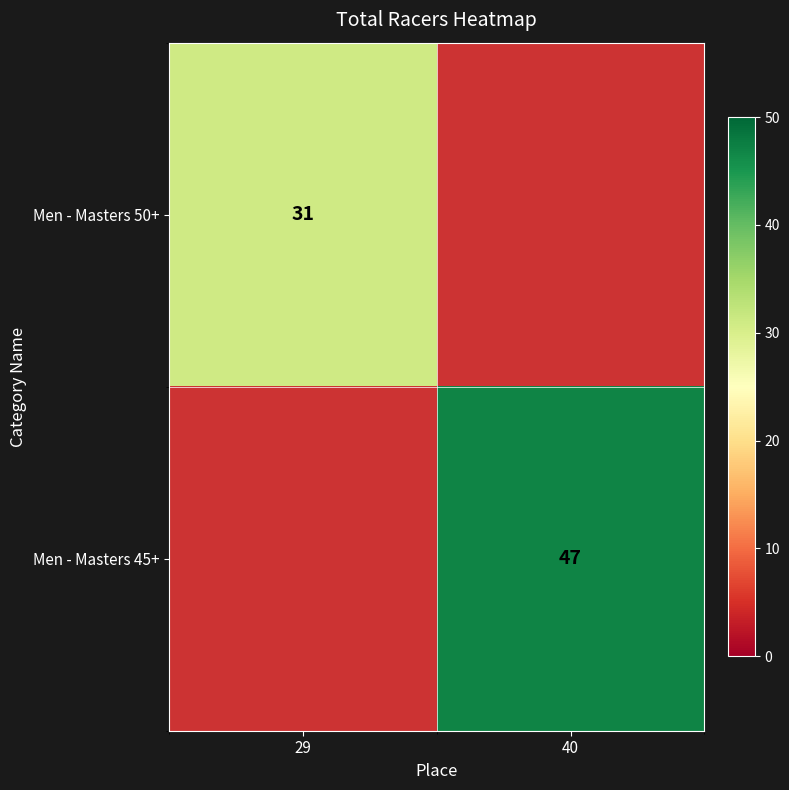

How many series are shown in this chart?

2